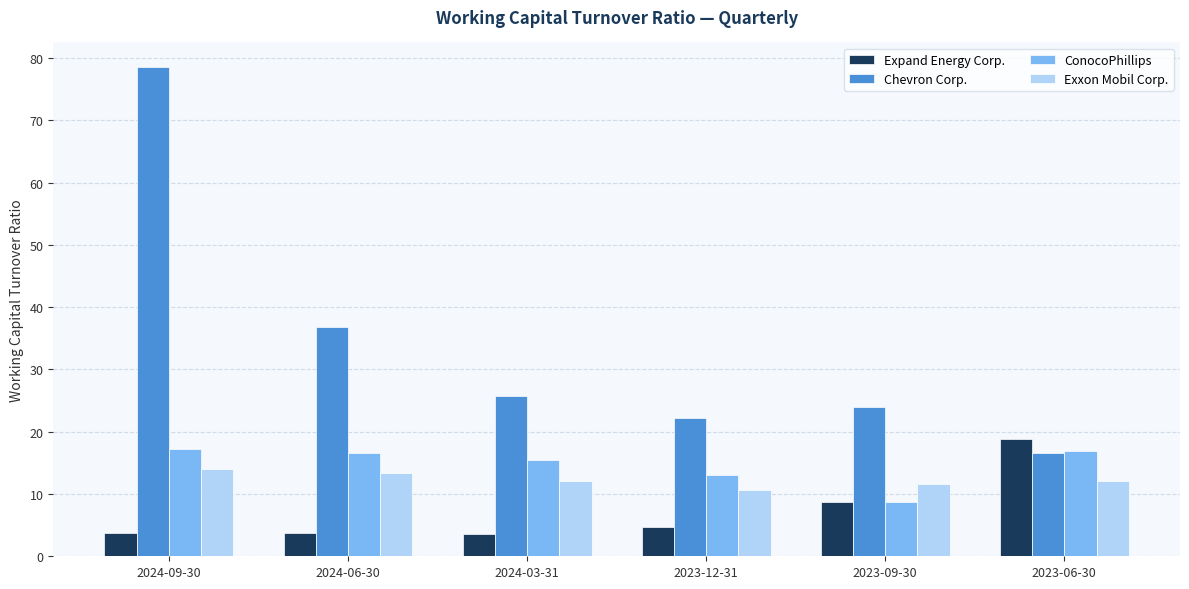

What is the highest value of the Chevron Corp. series?

78.6